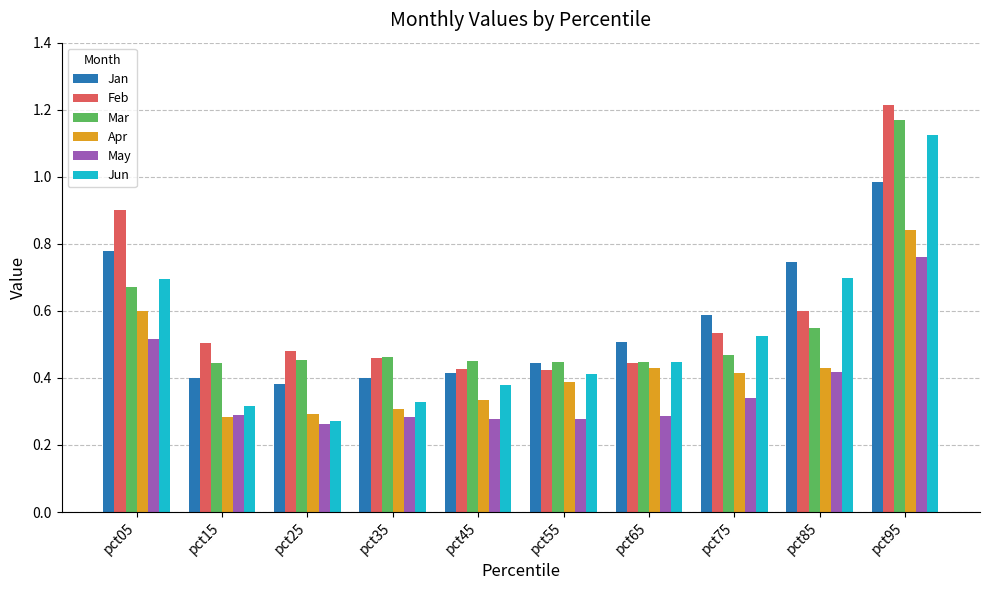

Which series changed the most between pct45 and pct55?

Apr